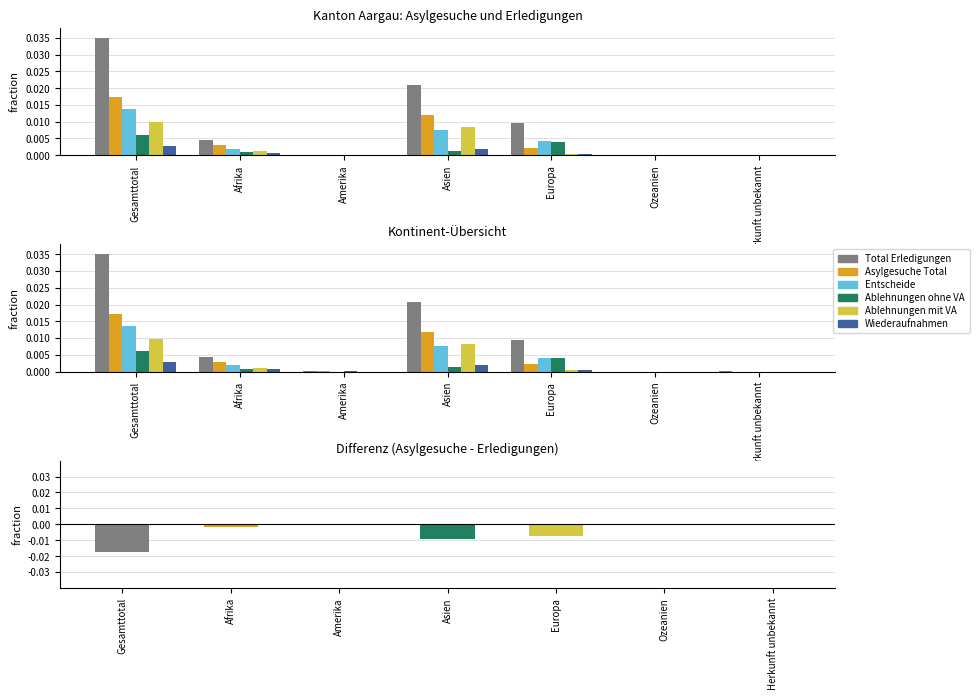

Is the value of Entscheide at Europa greater than the value of Ablehnungen ohne VA at Ozeanien?

Yes